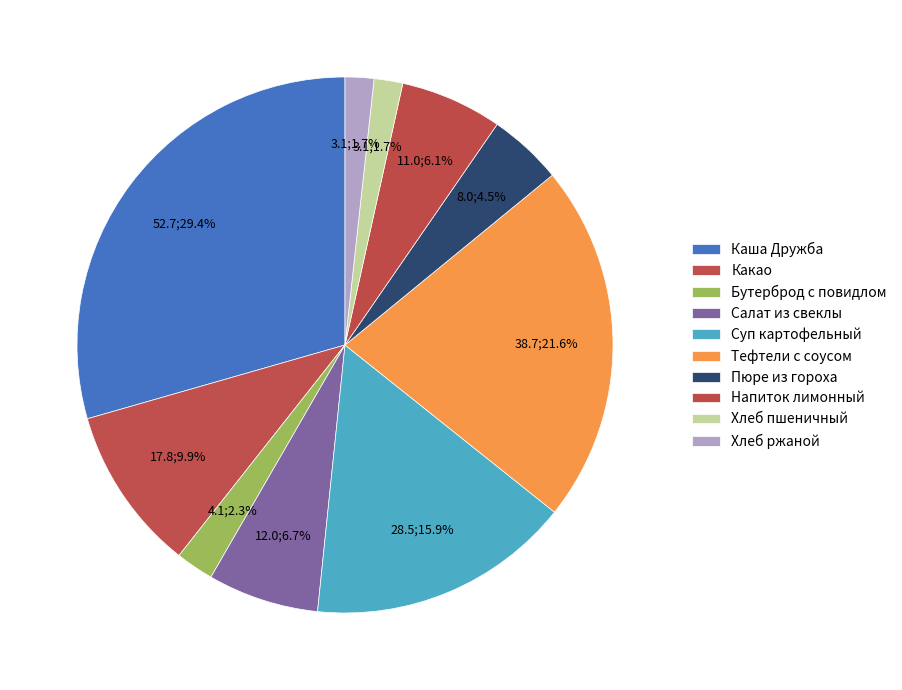

How many segments does this pie chart have?

10